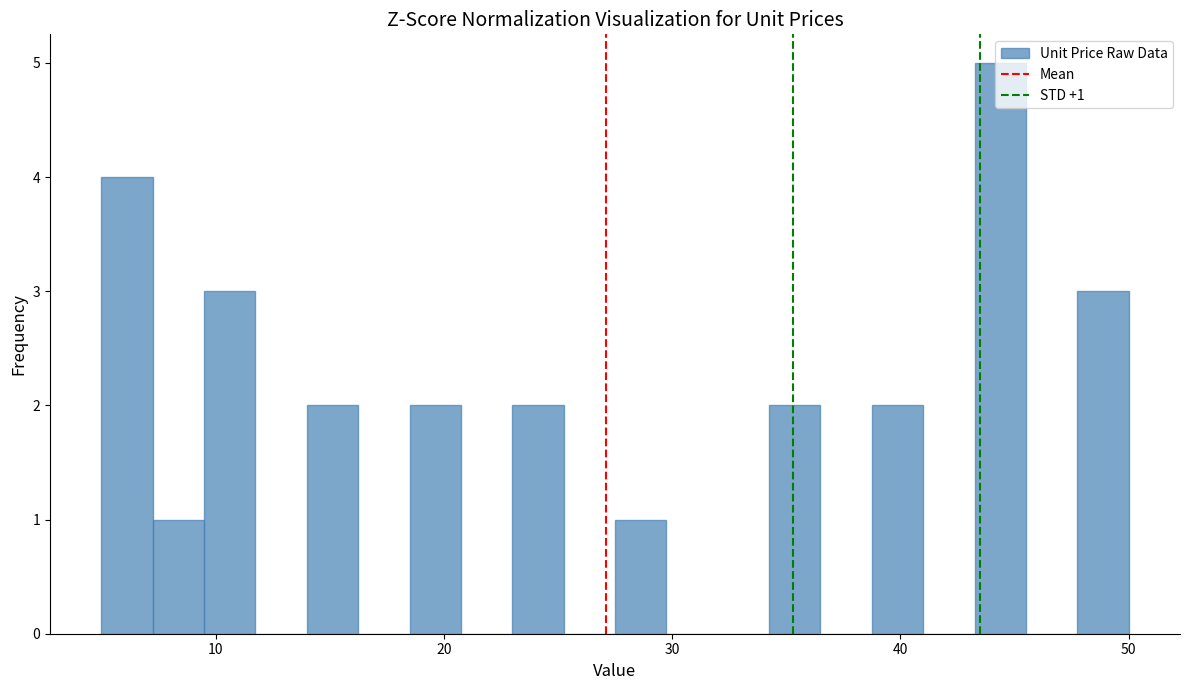

Read against the x-axis, roughly where is the centre of the tallest bar?

44